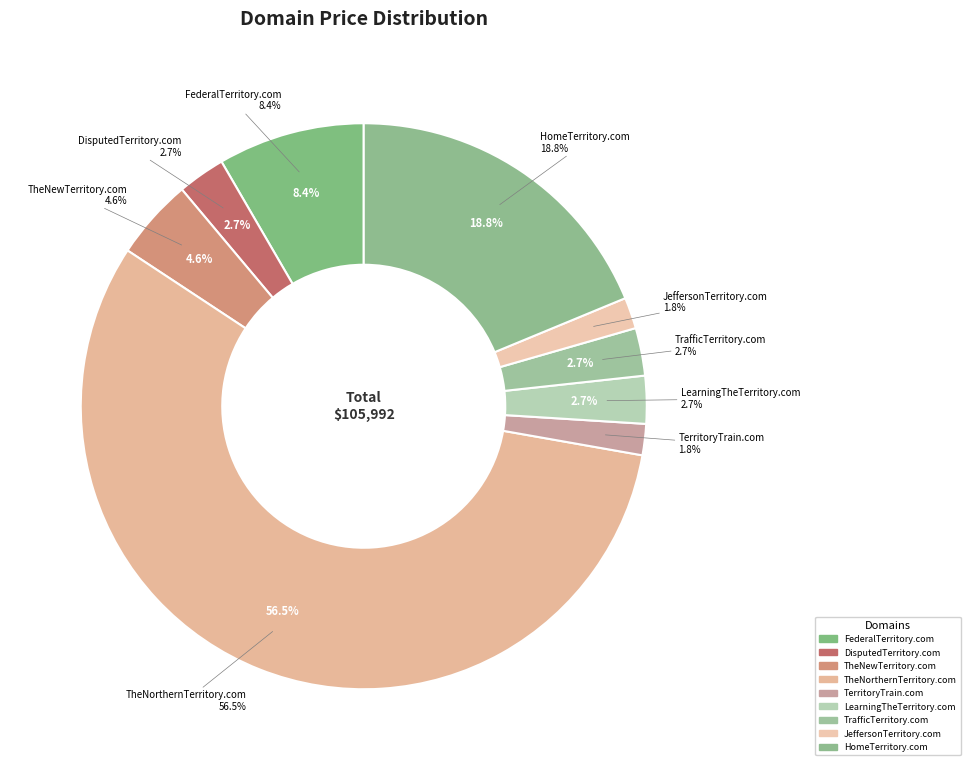

Which slice represents more than half of the pie?

TheNorthernTerritory.com